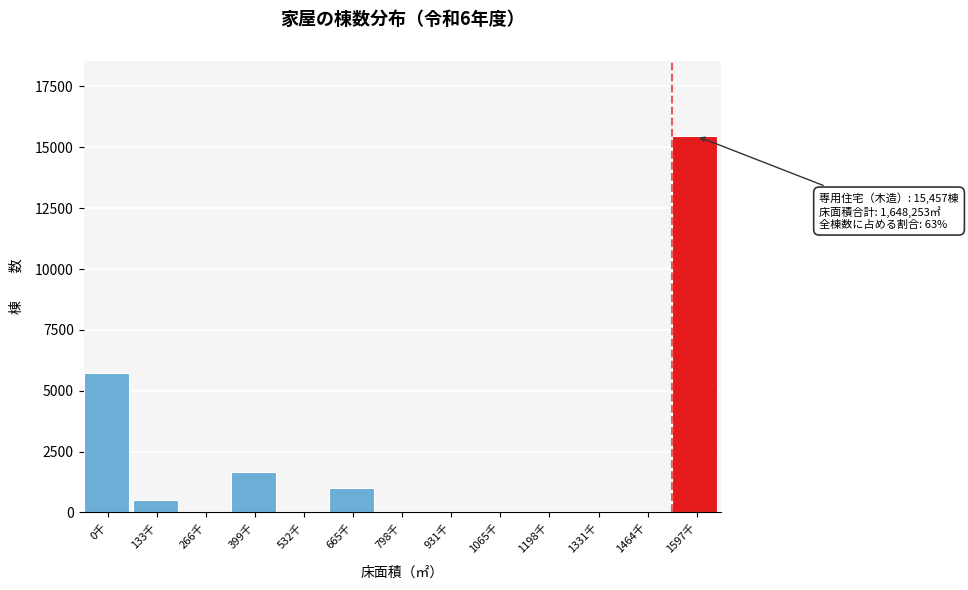

Reading left to right, transcribe all the data shown in this chart.

0千=5736	133千=525	266千=0	399千=1652	532千=0	665千=1021	798千=0	931千=0	1065千=0	1198千=0	1331千=0	1464千=0	1597千=15457